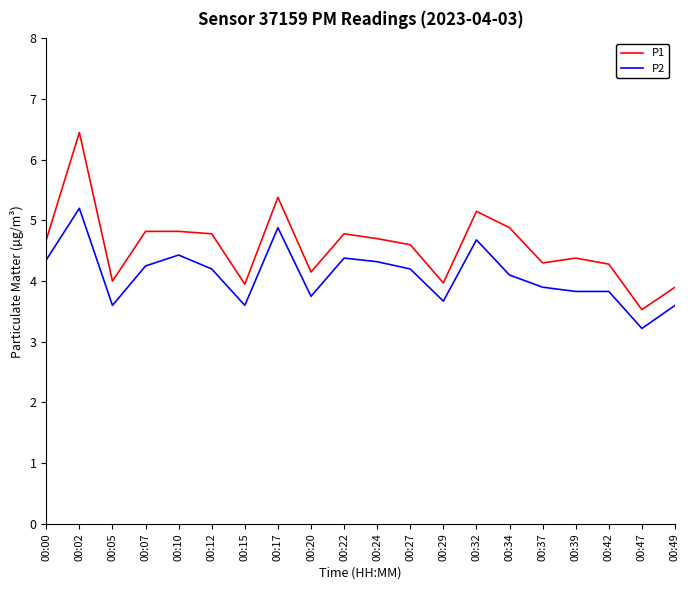

What is the average value of the P2 series?

4.1